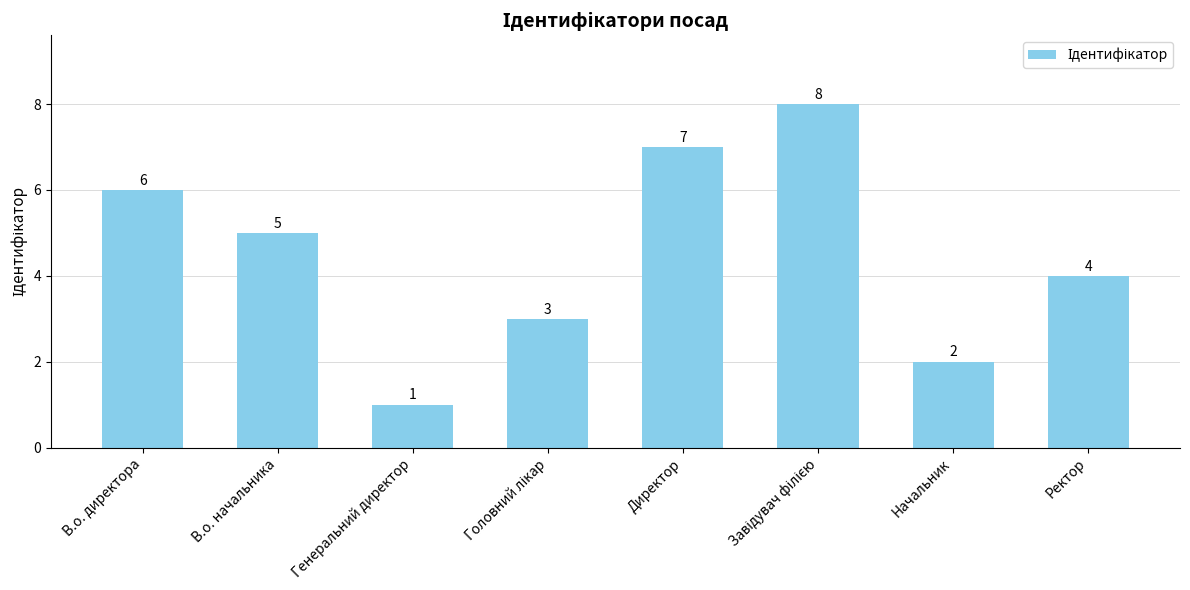

What is the difference between the second highest and second lowest values?

5